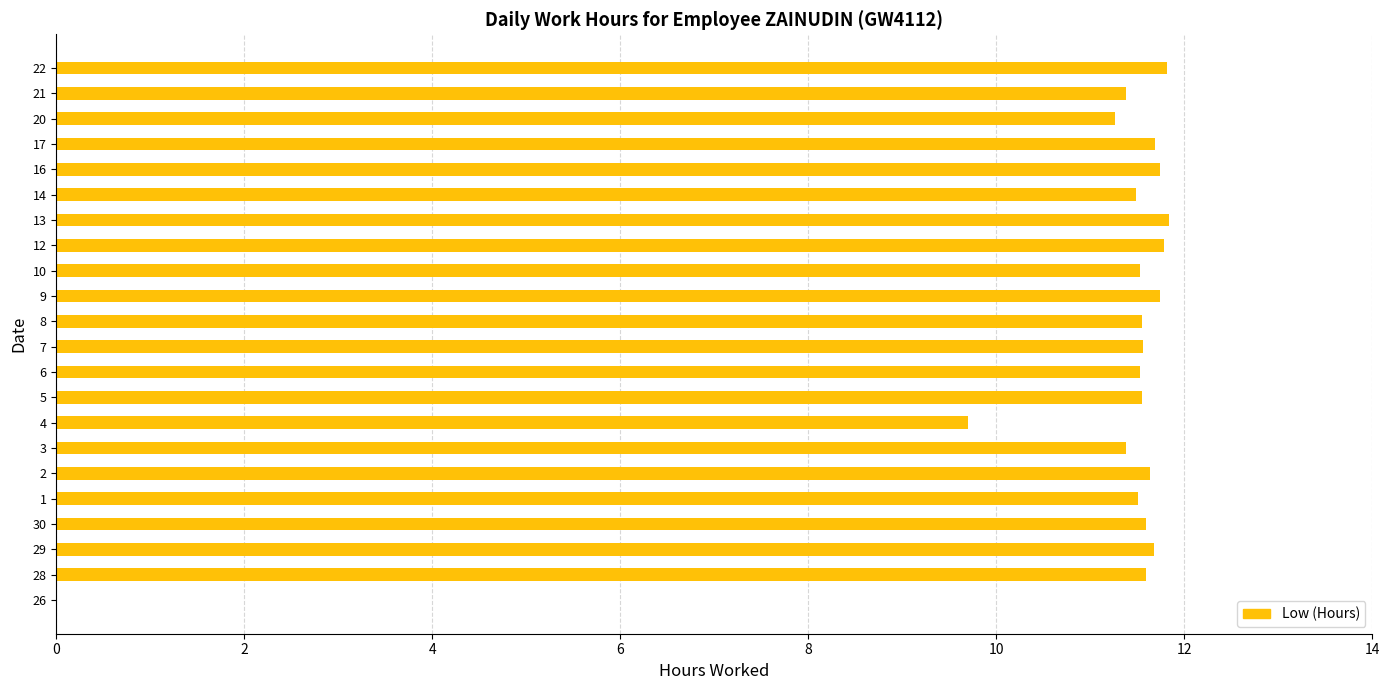

What is the maximum value shown in the chart?

11.8